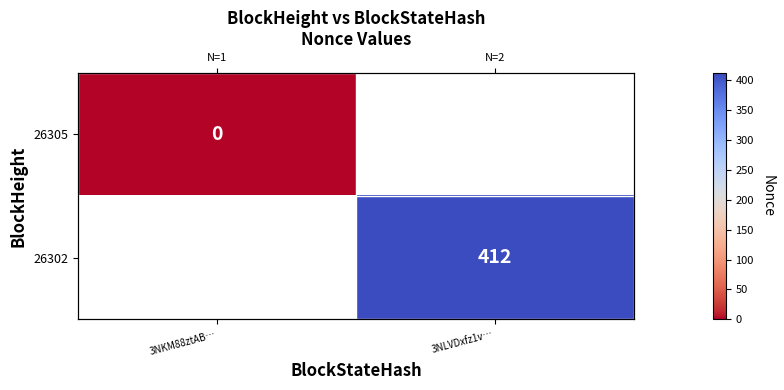

Which category has the lowest value in the 26305 series?

3NKM88ztAB…